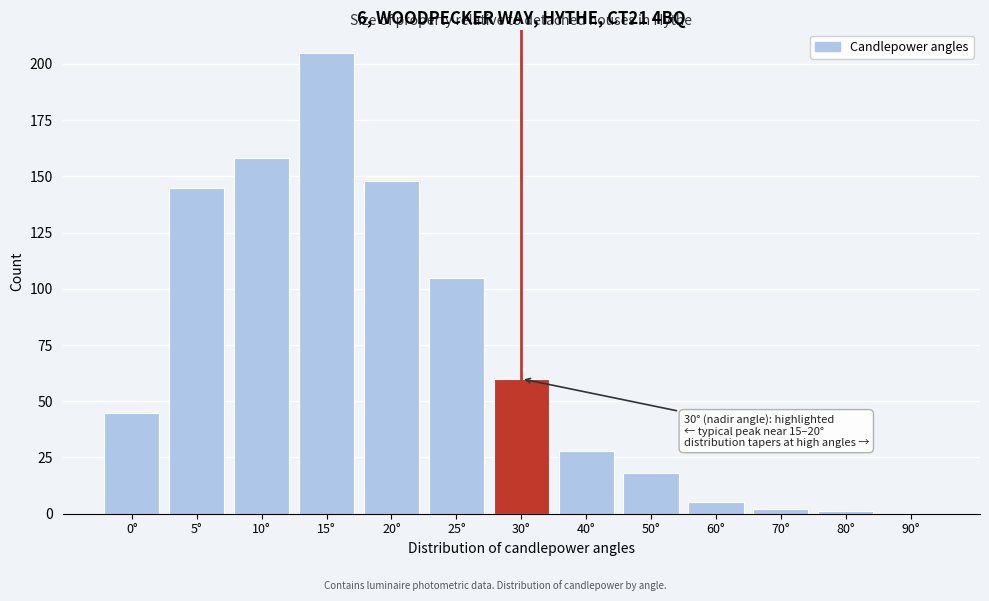

Reading right to left, transcribe all the data shown in this chart.

90°=0	80°=1	70°=2	60°=5	50°=18	40°=28	30°=60	25°=105	20°=148	15°=205	10°=158	5°=145	0°=45